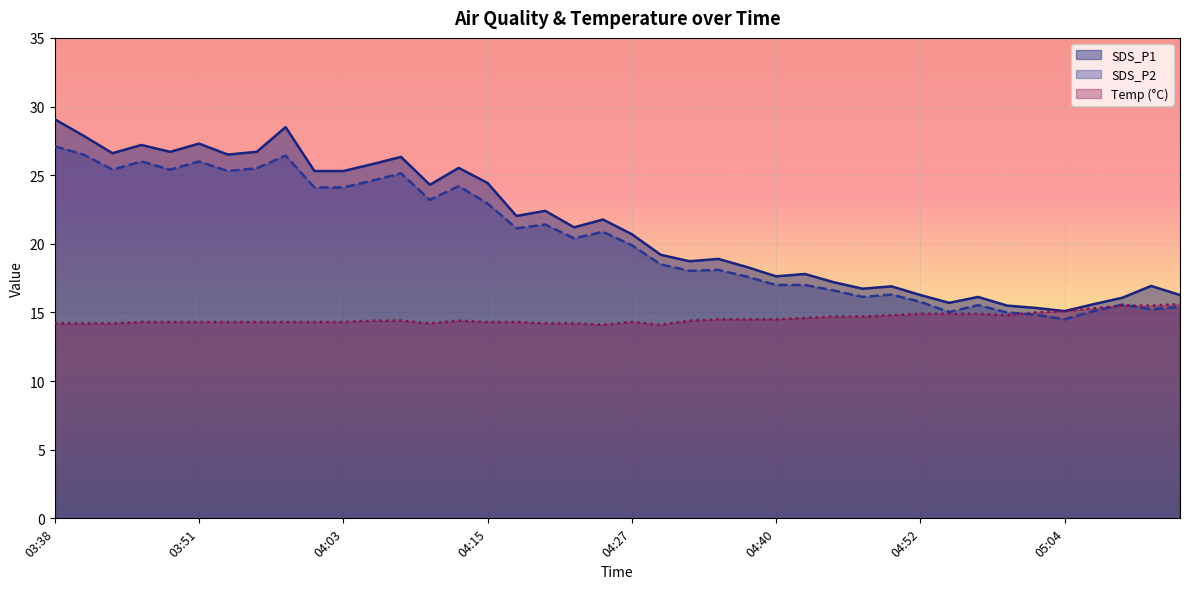

What position from the right is 04:30?

19